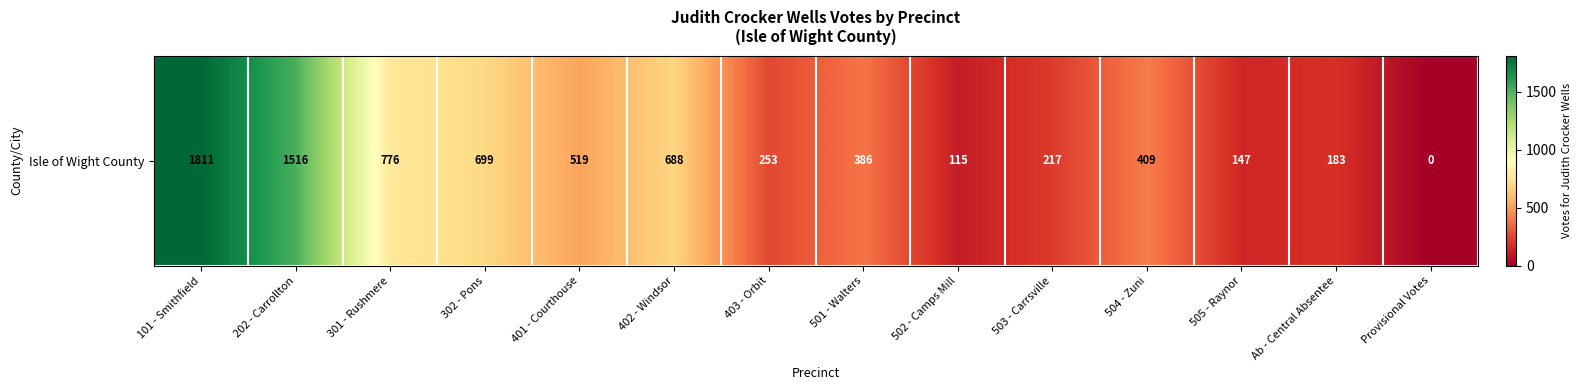

List the labels in order of value, smallest first.

Provisional Votes, 502 - Camps Mill, 505 - Raynor, Ab - Central Absentee, 503 - Carrsville, 403 - Orbit, 501 - Walters, 504 - Zuni, 401 - Courthouse, 402 - Windsor, 302 - Pons, 301 - Rushmere, 202 - Carrollton, 101 - Smithfield